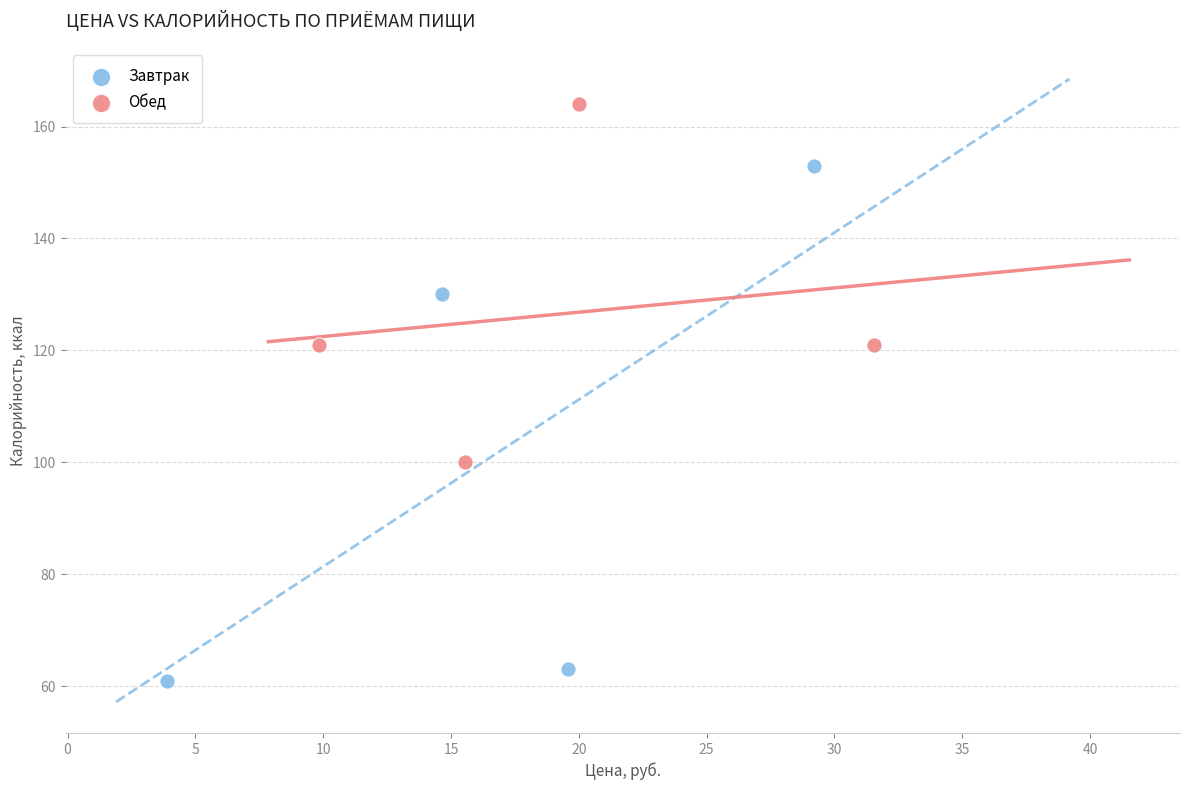

Which series reaches the maximum Y coordinate?

Обед